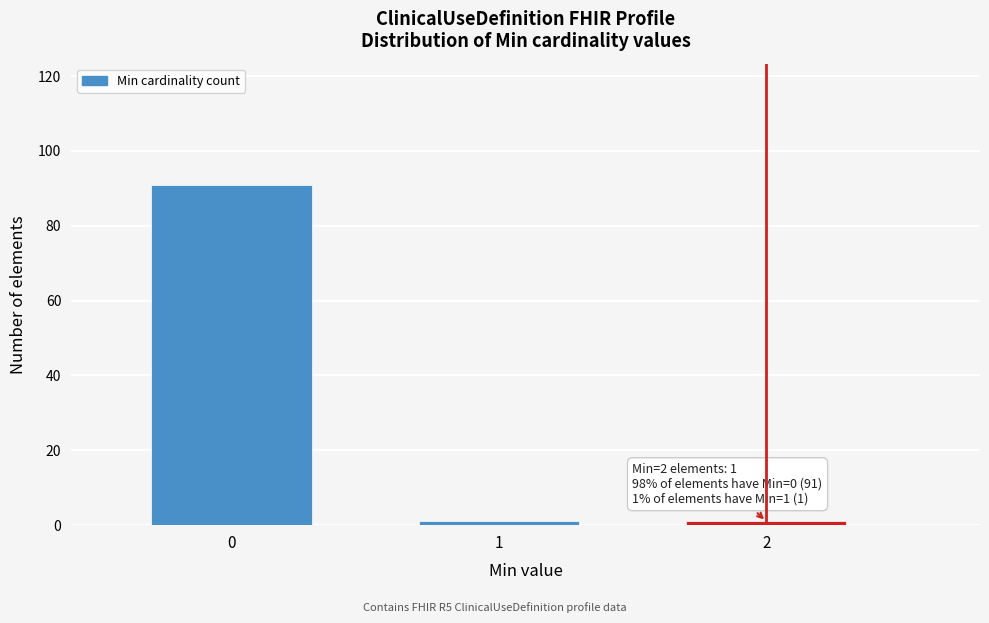

Reading right to left, transcribe all the data shown in this chart.

2=1	1=1	0=91